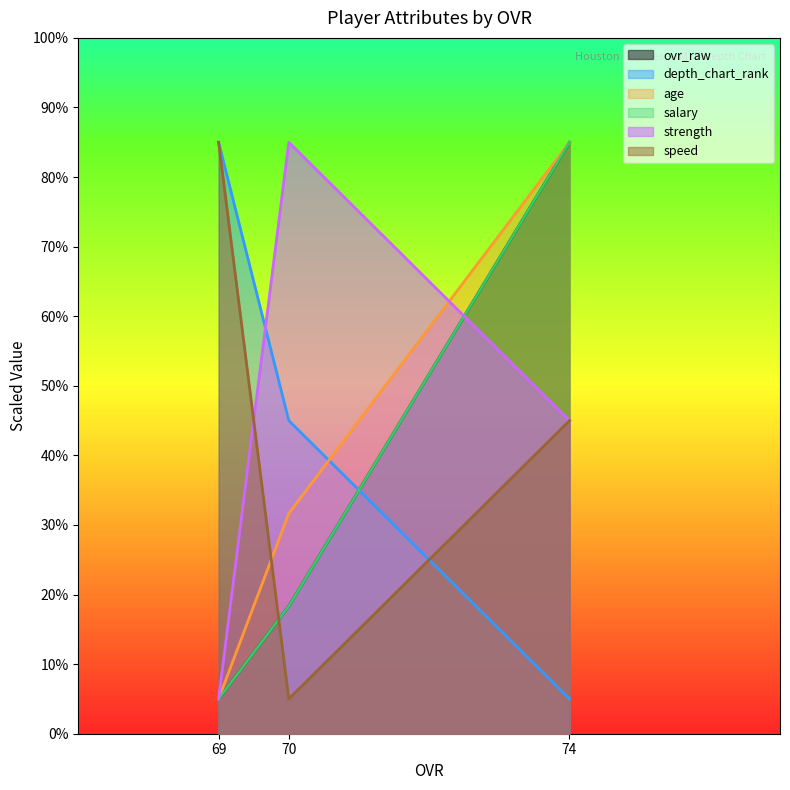

How many ovr_raw values are between 5 and 85?

3